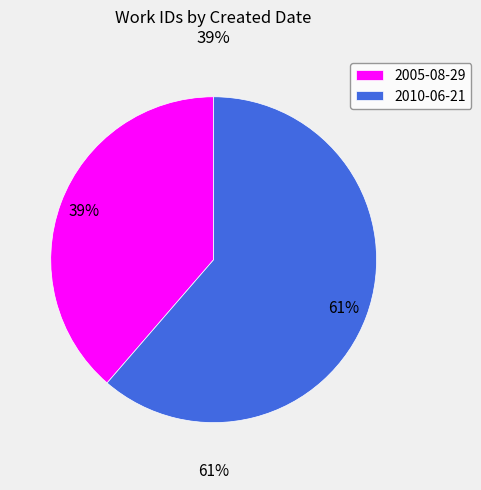

What percentage is the 2005-08-29 slice, to the nearest percent?

39%